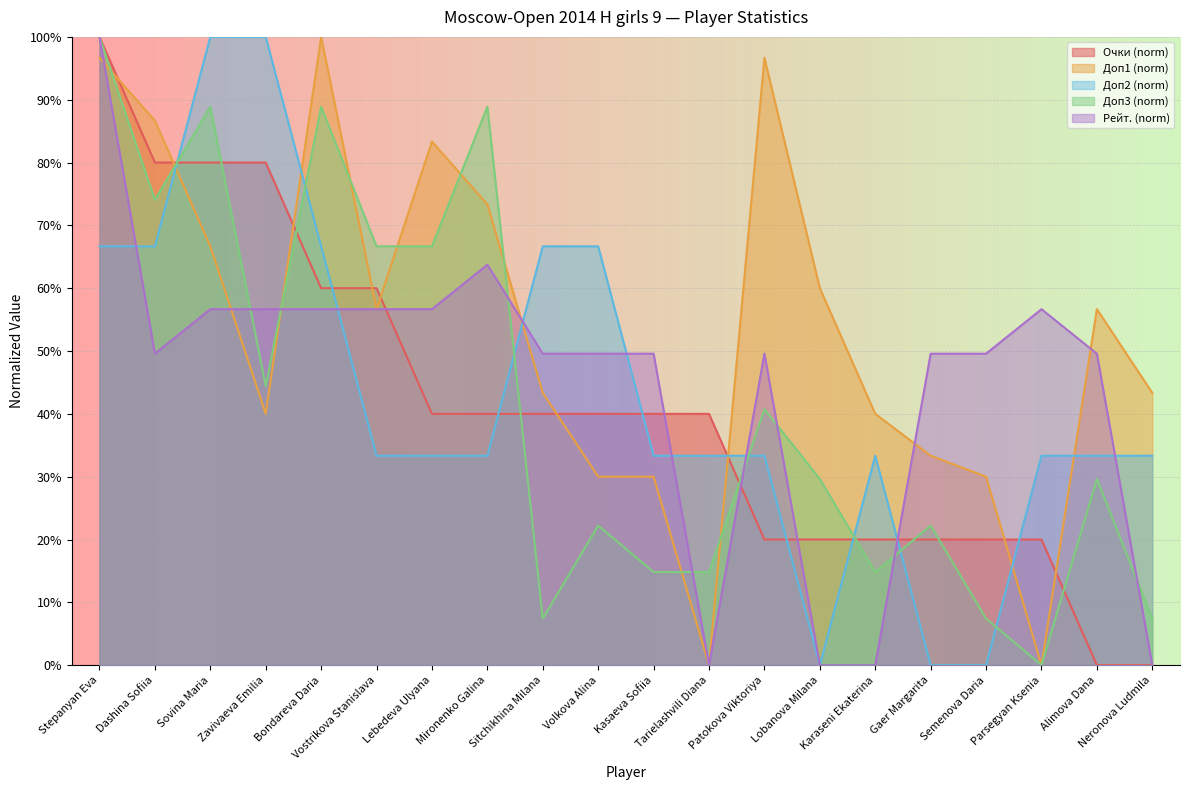

What is the label of the 9th point from the left?

Sitchikhina Milana